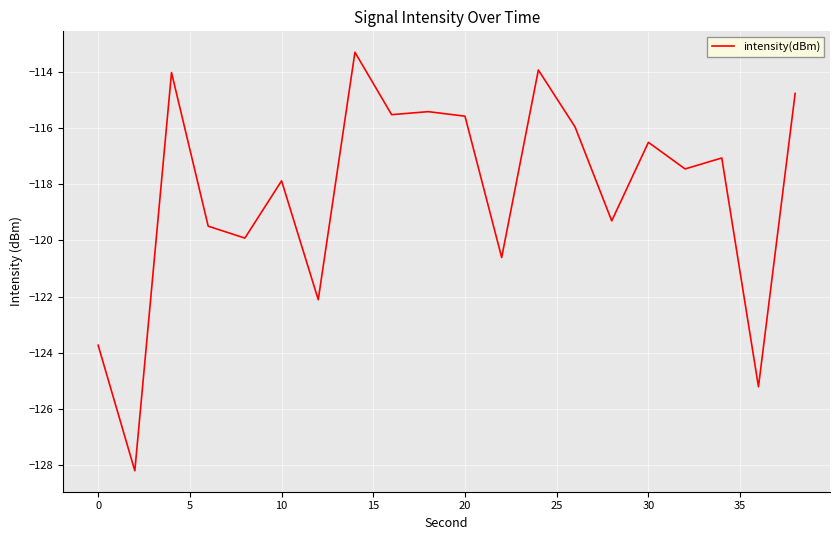

Does the chart have visible grid lines?

Yes